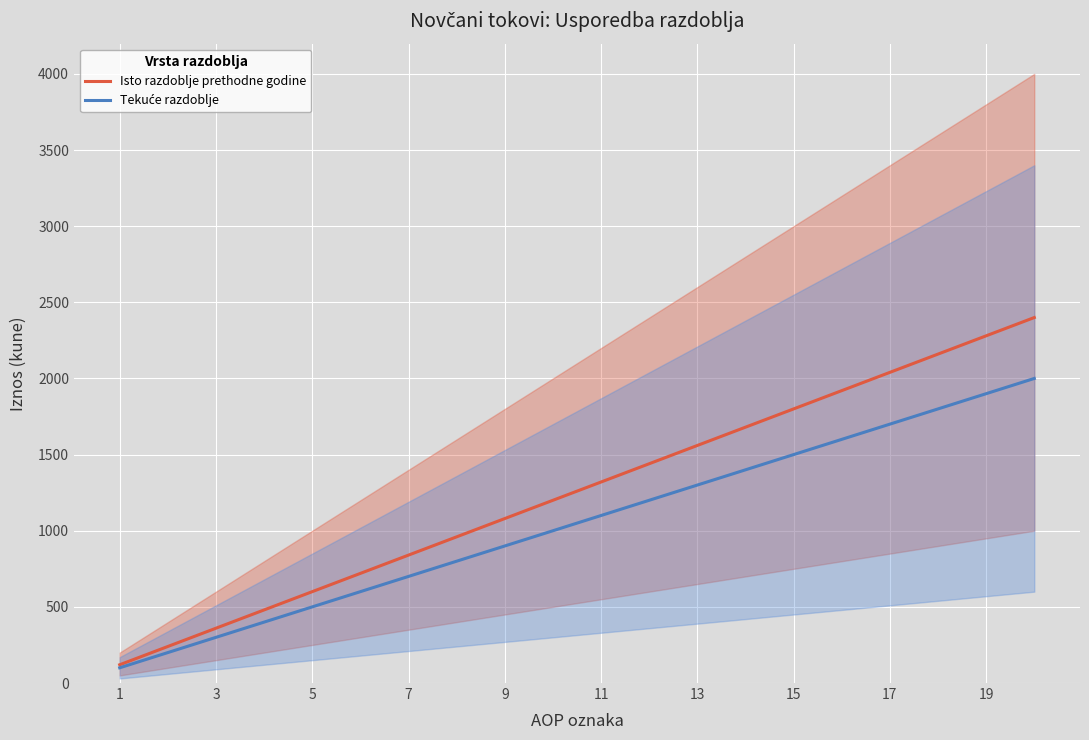

True or false: Isto razdoblje prethodne godine has a value of 600 at 5.

True